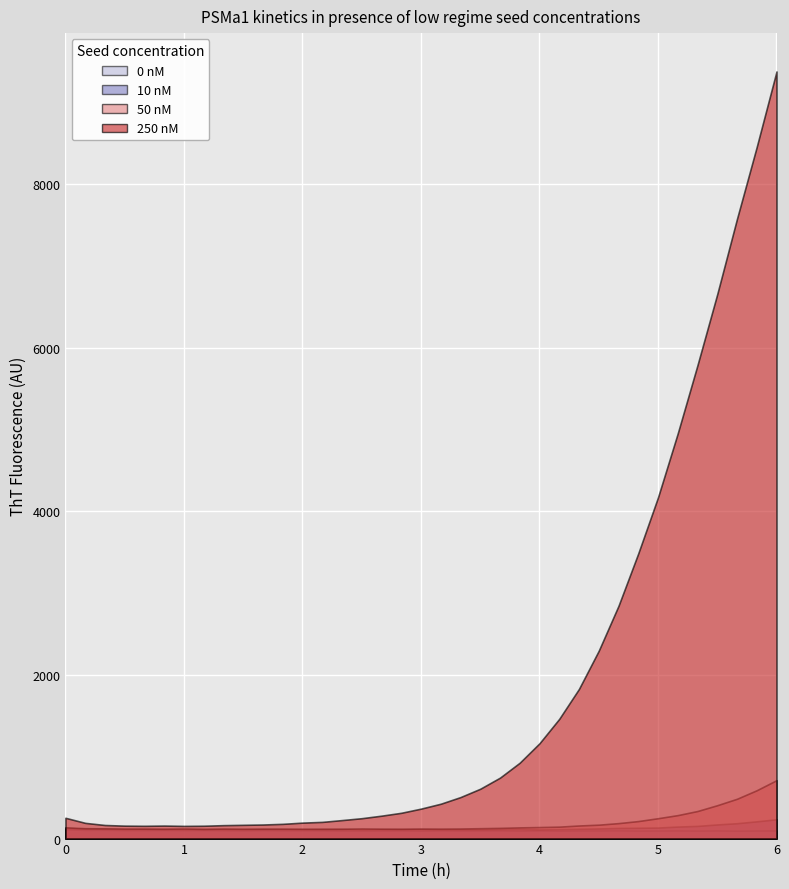

In 10 nM, how many points are higher than both neighbors (excluding endpoints)?

6